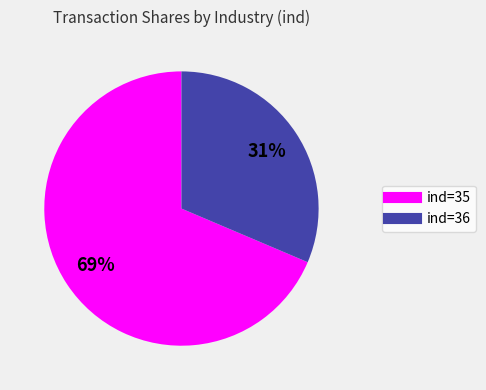

Does any single category account for the majority?

Yes